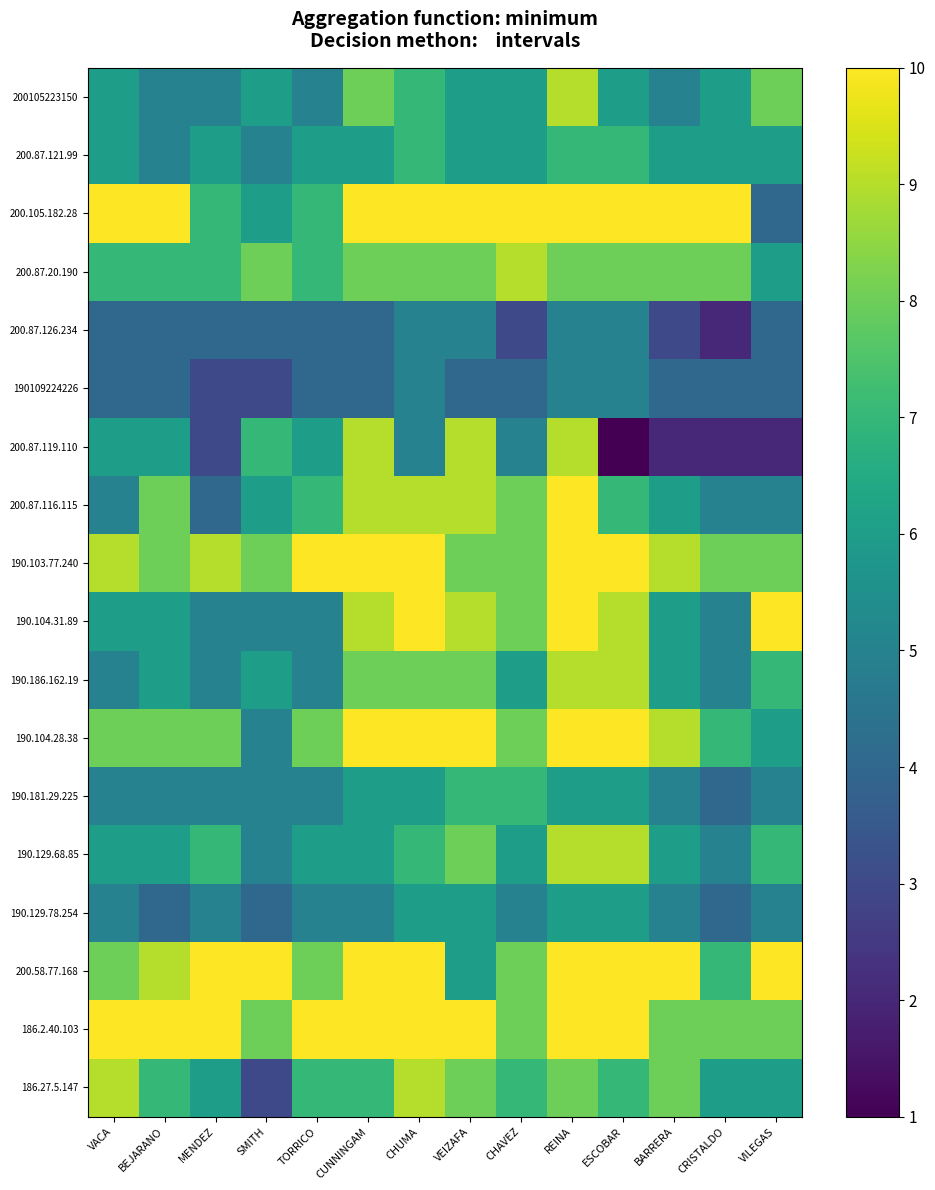

At how many categories does at least one series exceed 6?

14